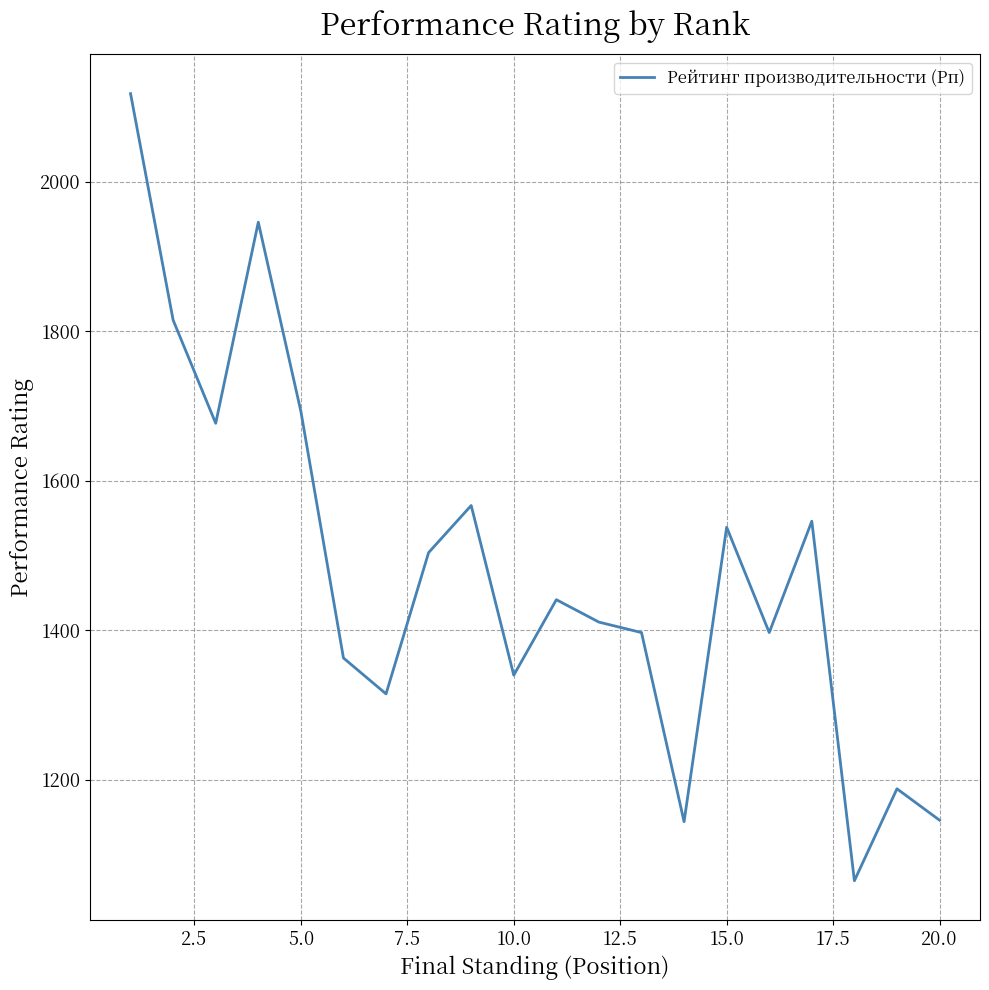

What is the smallest value displayed?

1065